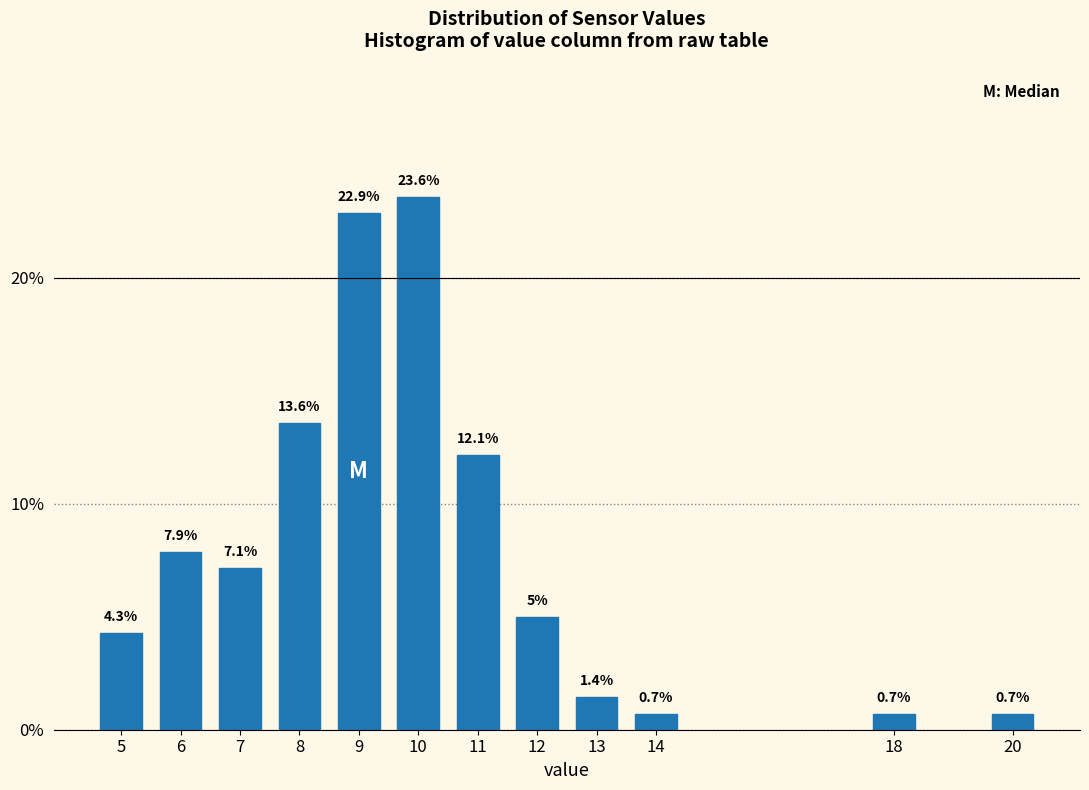

Reading right to left, extract all data points from this chart.

20=0.7	18=0.7	14=0.7	13=1.4	12=5.0	11=12.1	10=23.6	9=22.9	8=13.6	7=7.1	6=7.9	5=4.3